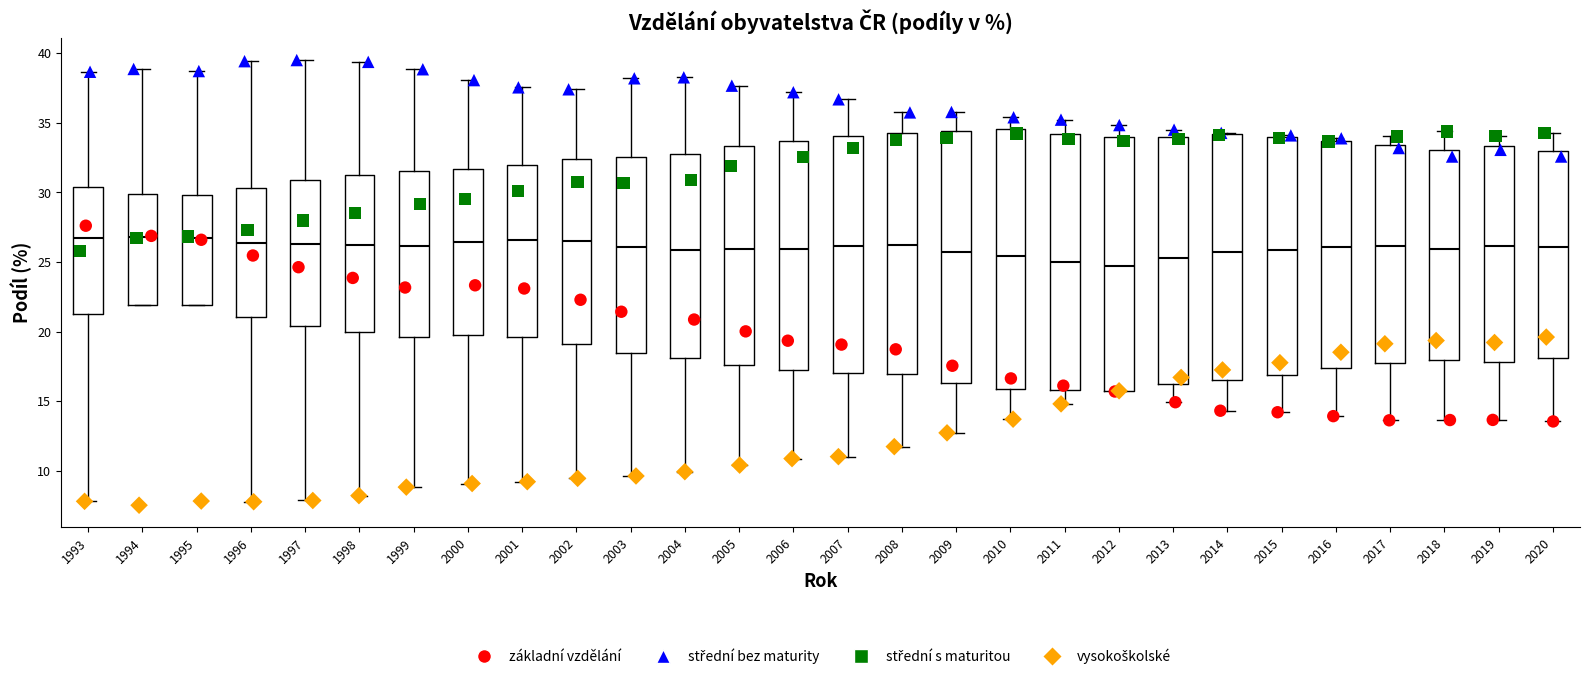

Reading left to right, read every box against the y-axis: the position of its median line, the range the box covers, and the ends of its whiskers. The values are not printed on the chart, so give them approximately, as read against the axis.

1993: median 26.5, box 21.5 to 30.5, whiskers 8.0 to 38.5
1994: median 27.0, box 22.0 to 30.0, whiskers 22.0 to 39.0
1995: median 26.5, box 22.0 to 30.0, whiskers 22.0 to 38.5
1996: median 26.5, box 21.0 to 30.5, whiskers 8.0 to 39.5
1997: median 26.5, box 20.5 to 31.0, whiskers 8.0 to 39.5
1998: median 26.0, box 20.0 to 31.0, whiskers 8.0 to 39.5
1999: median 26.0, box 19.5 to 31.5, whiskers 9.0 to 39.0
2000: median 26.5, box 20.0 to 31.5, whiskers 9.0 to 38.0
2001: median 26.5, box 19.5 to 32.0, whiskers 9.0 to 37.5
2002: median 26.5, box 19.0 to 32.5, whiskers 9.5 to 37.5
2003: median 26.0, box 18.5 to 32.5, whiskers 9.5 to 38.0
2004: median 26.0, box 18.0 to 32.5, whiskers 10.0 to 38.5
2005: median 26.0, box 17.5 to 33.5, whiskers 10.5 to 37.5
2006: median 26.0, box 17.0 to 33.5, whiskers 11.0 to 37.0
2007: median 26.0, box 17.0 to 34.0, whiskers 11.0 to 36.5
2008: median 26.0, box 17.0 to 34.5, whiskers 11.5 to 36.0
2009: median 25.5, box 16.5 to 34.5, whiskers 12.5 to 36.0
2010: median 25.5, box 16.0 to 34.5, whiskers 13.5 to 35.5
2011: median 25.0, box 16.0 to 34.0, whiskers 15.0 to 35.0
2012: median 24.5, box 15.5 to 34.0, whiskers 15.5 to 35.0
2013: median 25.5, box 16.5 to 34.0, whiskers 15.0 to 34.5
2014: median 25.5, box 16.5 to 34.0, whiskers 14.5 to 34.5
2015: median 26.0, box 17.0 to 34.0, whiskers 14.0 to 34.0
2016: median 26.0, box 17.5 to 33.5, whiskers 14.0 to 34.0
2017: median 26.0, box 18.0 to 33.5, whiskers 13.5 to 34.0
2018: median 26.0, box 18.0 to 33.0, whiskers 13.5 to 34.5
2019: median 26.0, box 18.0 to 33.5, whiskers 13.5 to 34.0
2020: median 26.0, box 18.0 to 33.0, whiskers 13.5 to 34.5